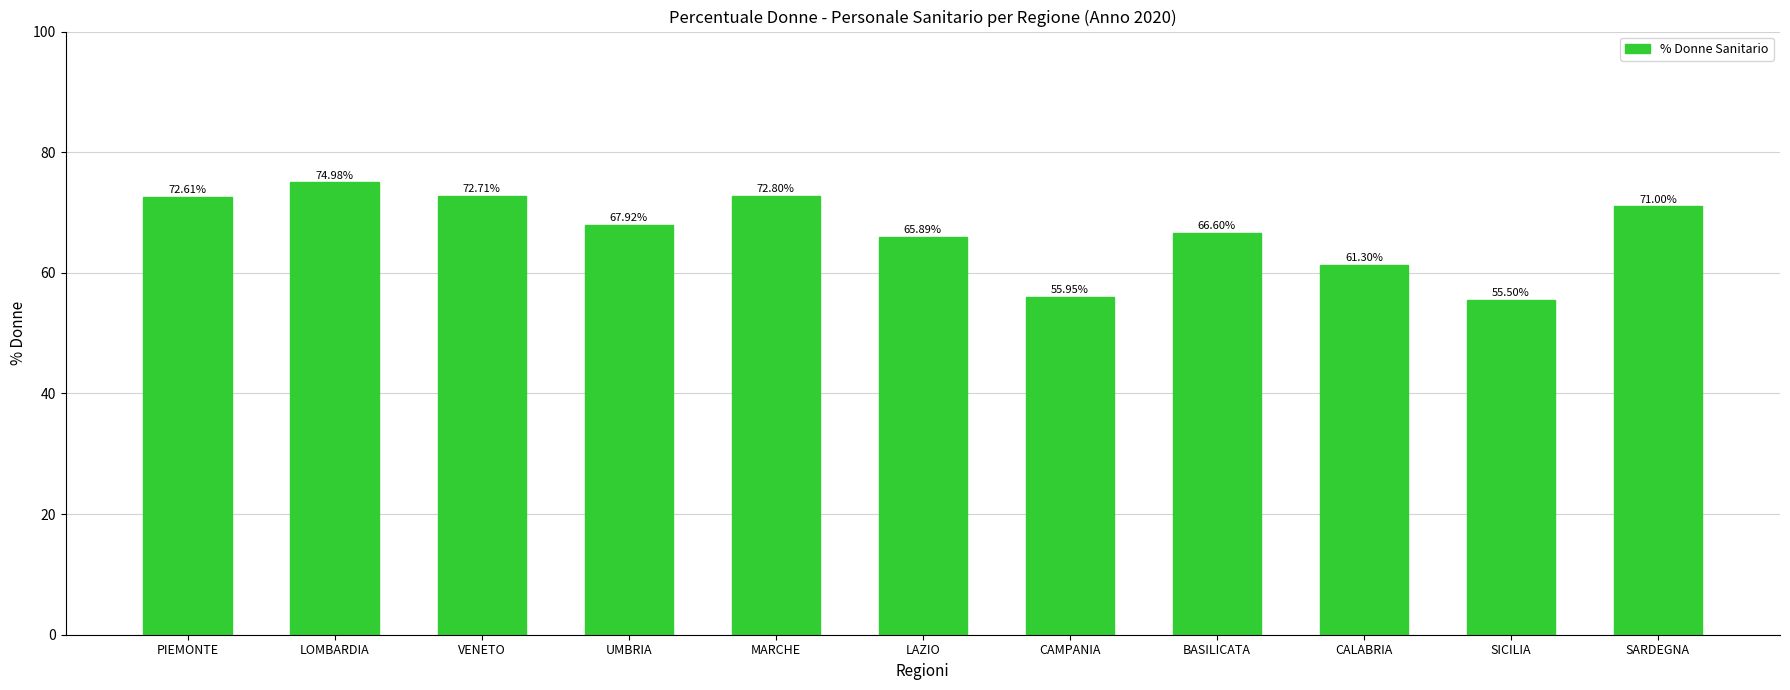

Rank the categories by value from highest to lowest.

LOMBARDIA, MARCHE, VENETO, PIEMONTE, SARDEGNA, UMBRIA, BASILICATA, LAZIO, CALABRIA, CAMPANIA, SICILIA